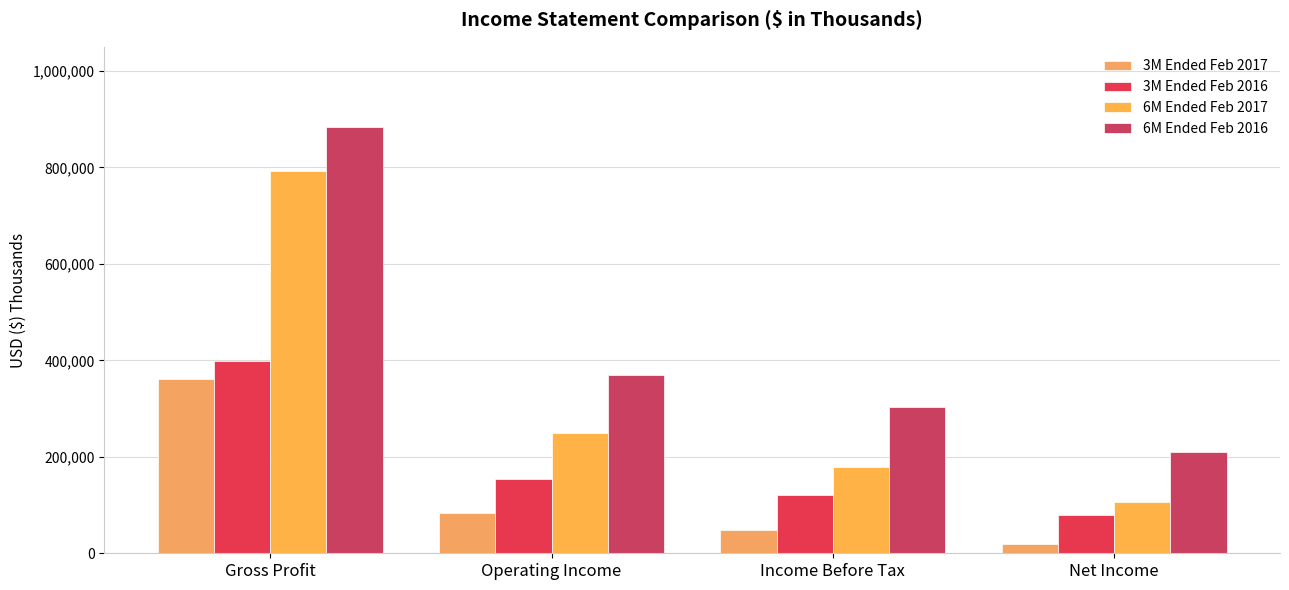

The value of 3M Ended Feb 2016 at Net Income is 78433. True or false?

True